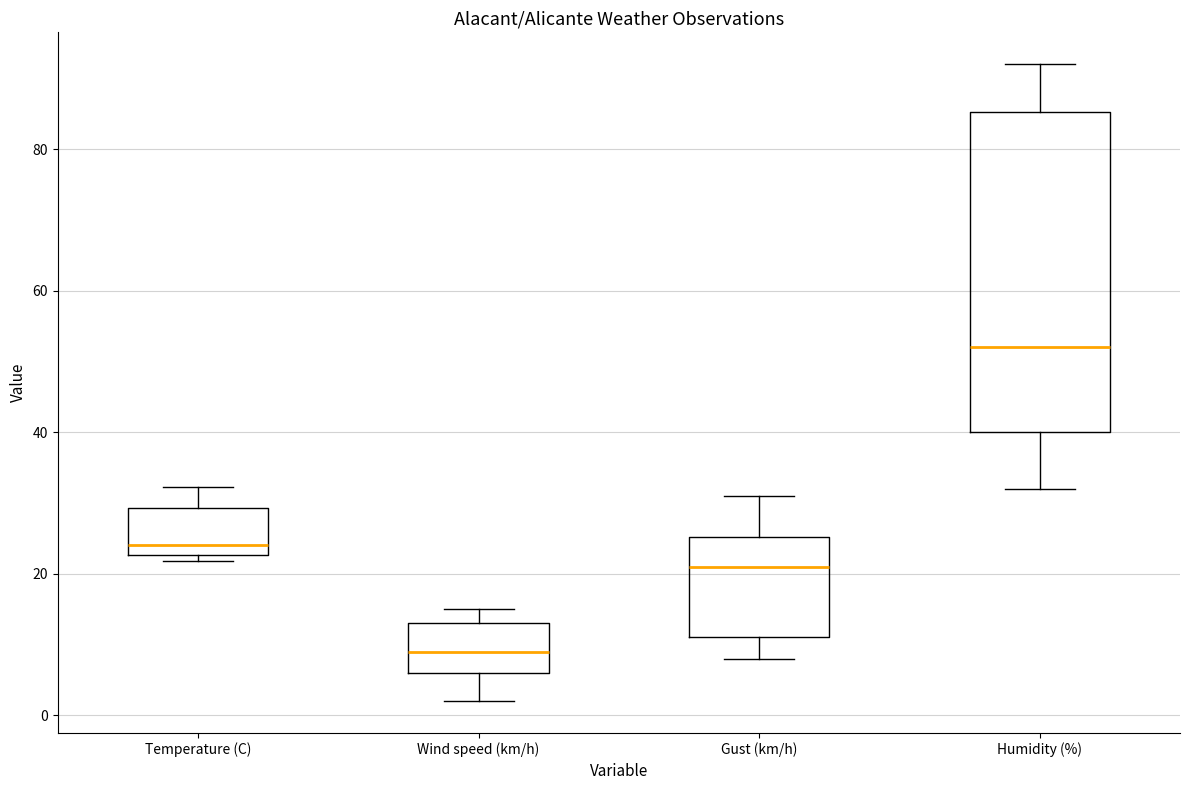

Which box has the lowest median line?

Wind speed (km/h)